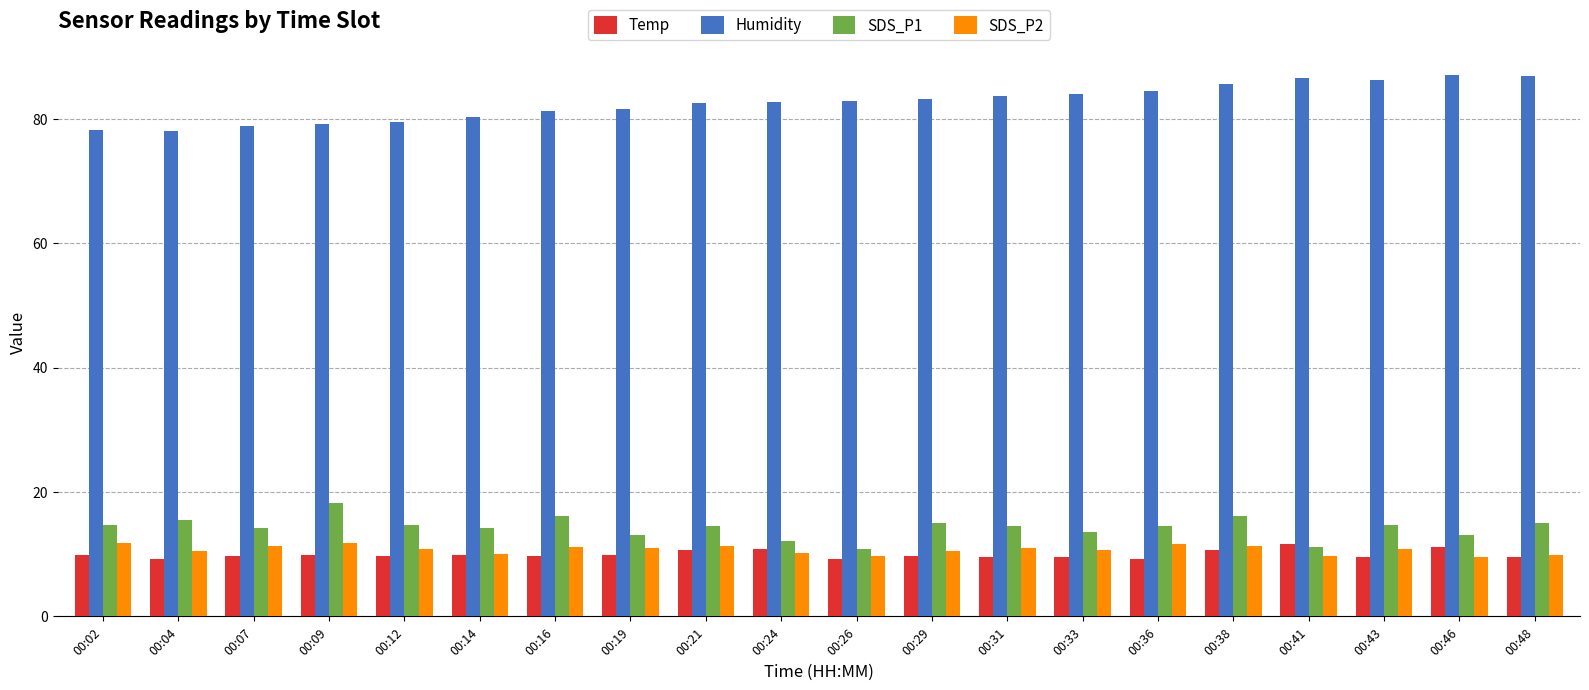

What is the average value of the Temp series?

9.9